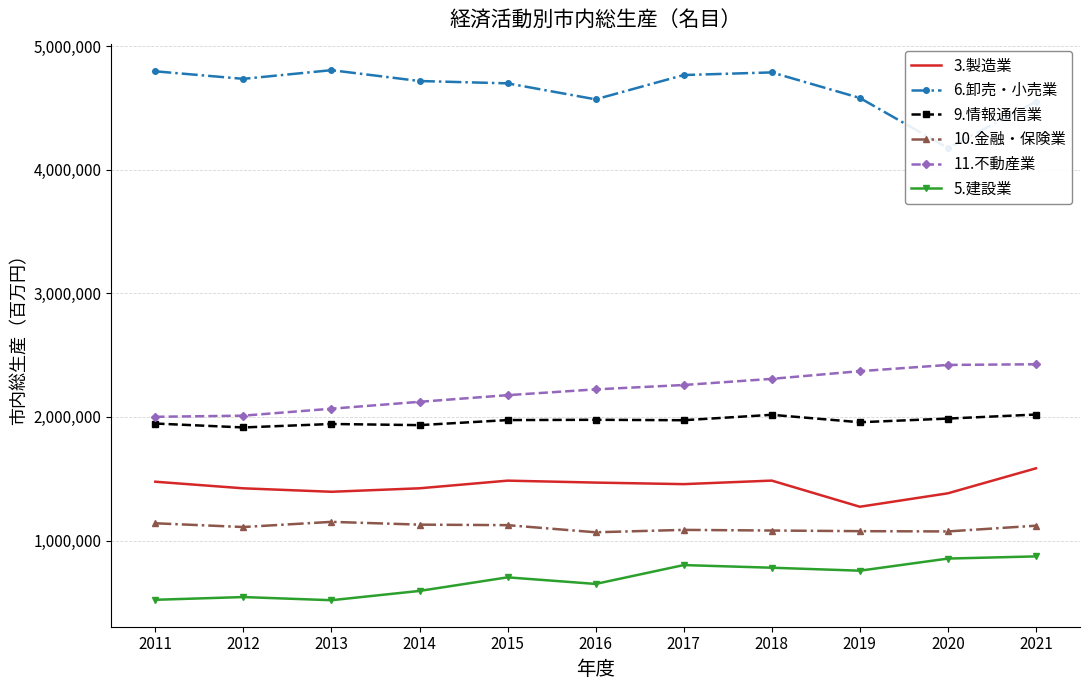

Is this an area chart (filled region under the line)?

No